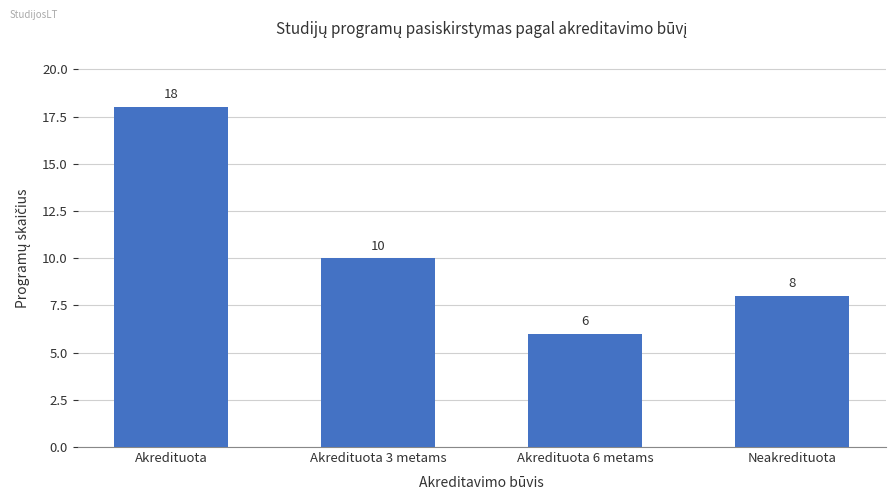

Reading left to right, extract all data points from this chart.

18	10	6	8